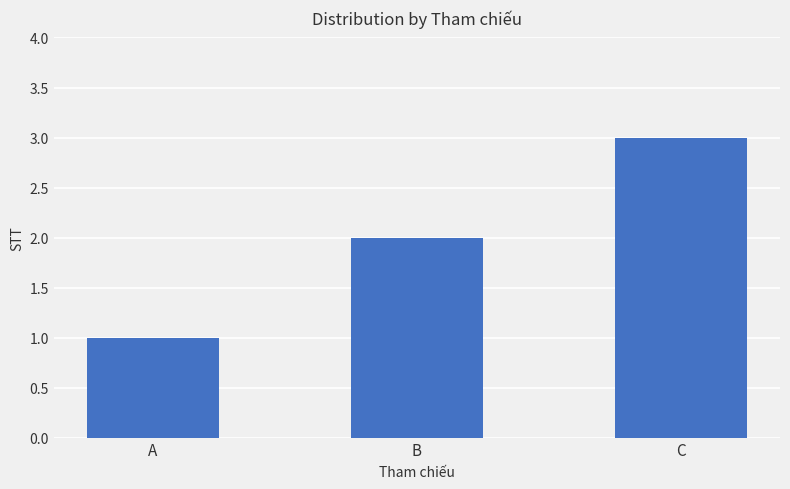

What is the approximate value at B?

2